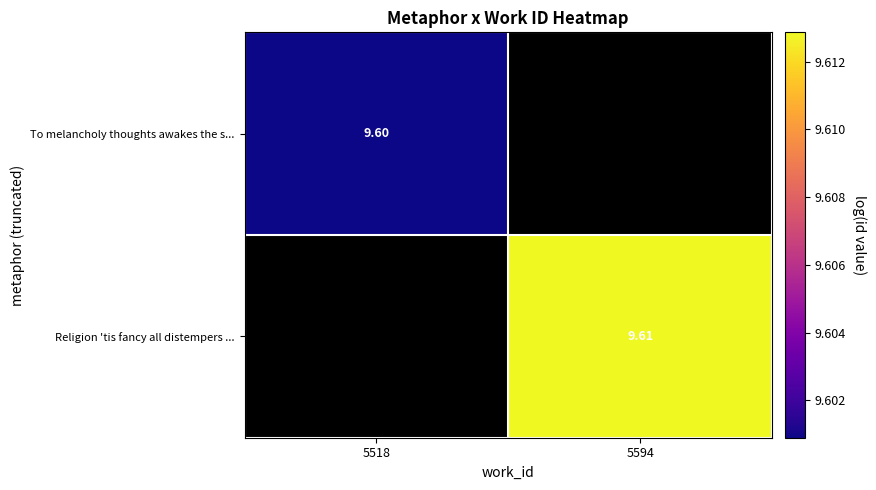

Read the Religion 'tis fancy all distempers ... value at 5594.

9.6